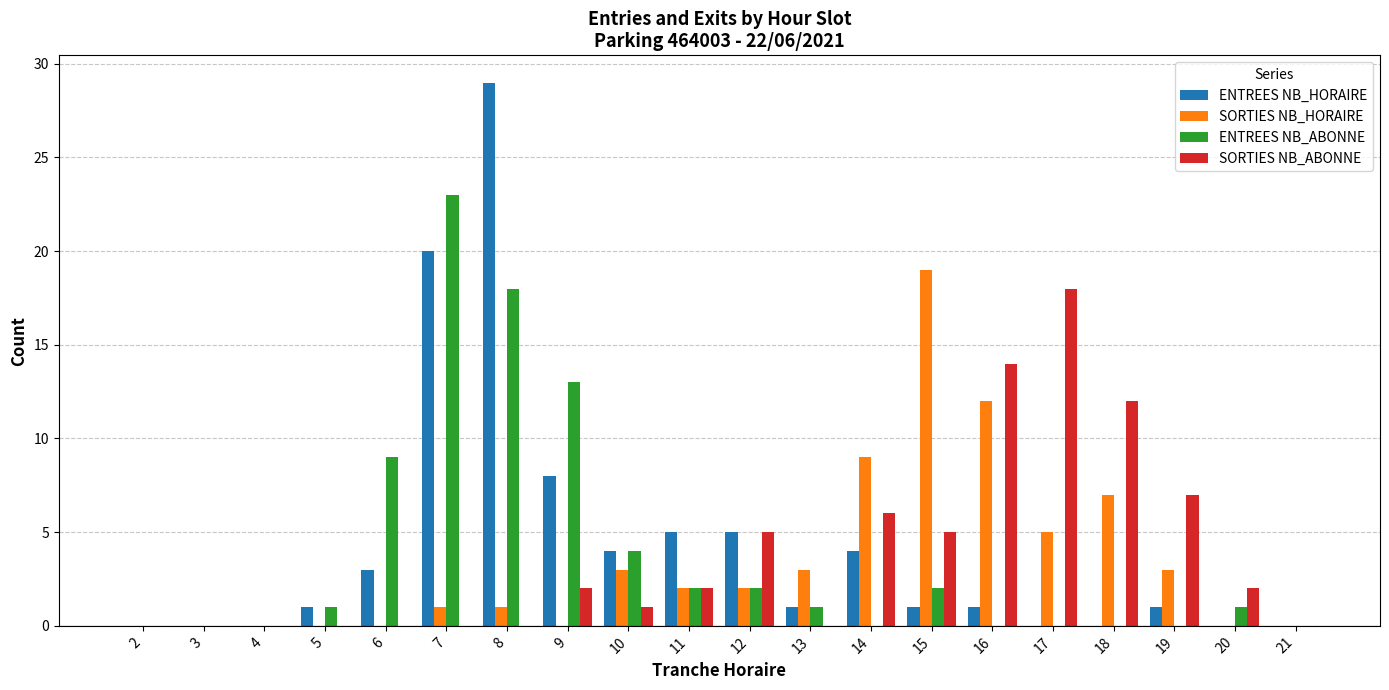

Which series has the largest total across all categories?

ENTREES NB_HORAIRE